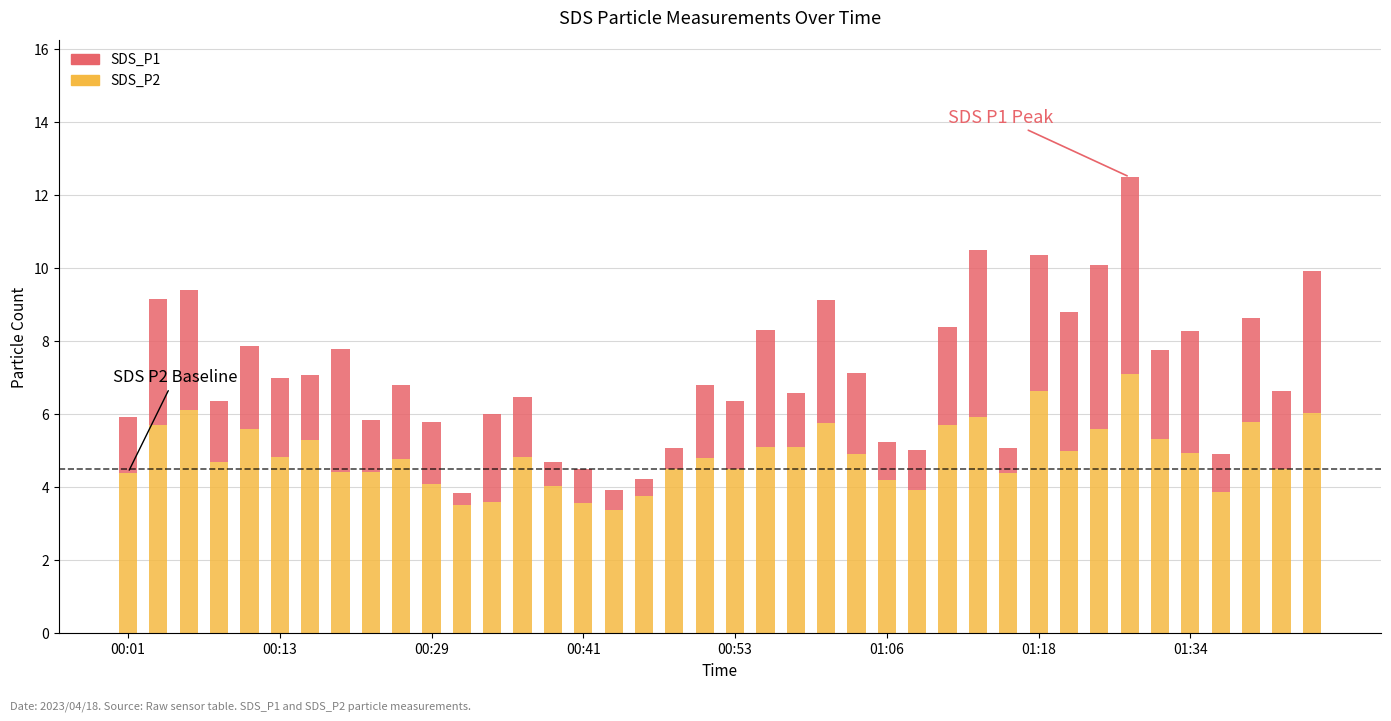

What is the maximum value for SDS_P2?

7.1